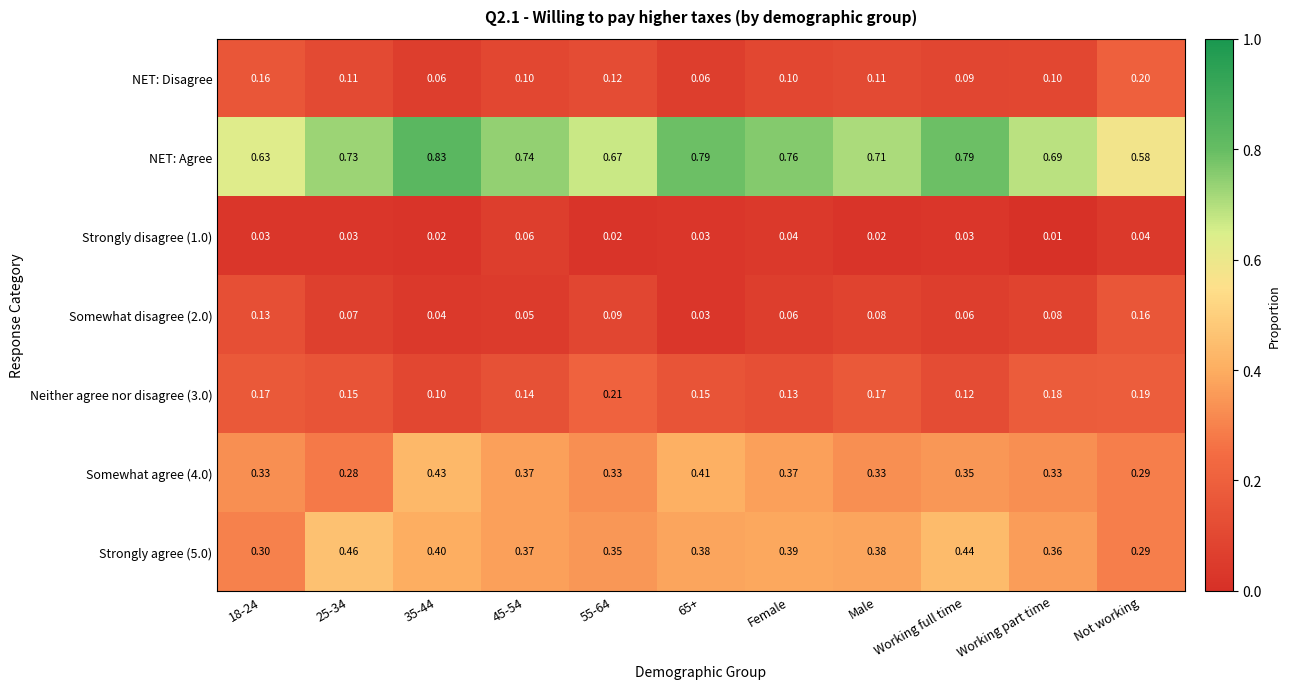

At which category does the chart reach its minimum across all series?

Working part time